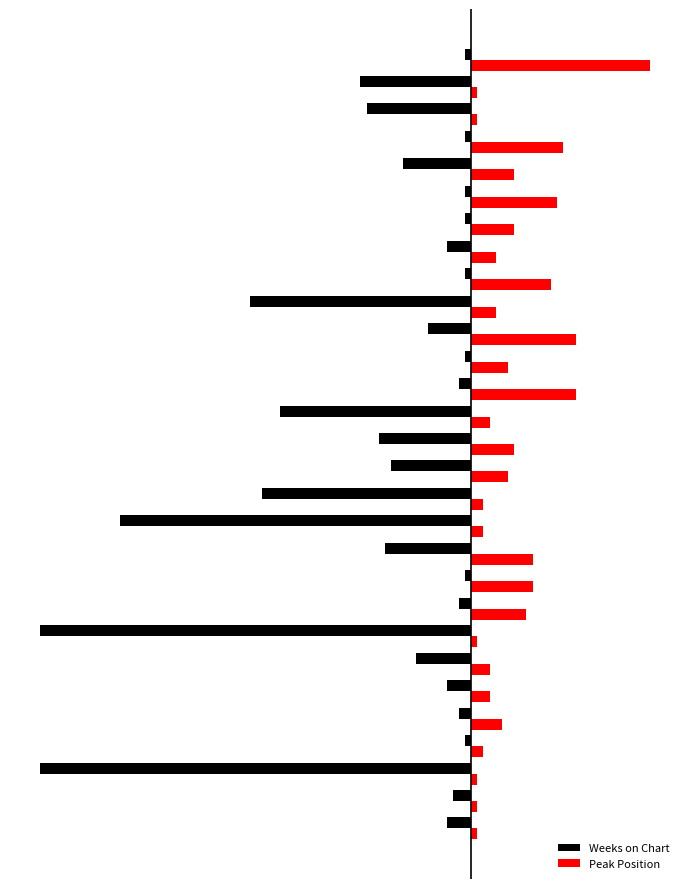

What are all the series names shown in the legend?

Weeks on Chart, Peak Position